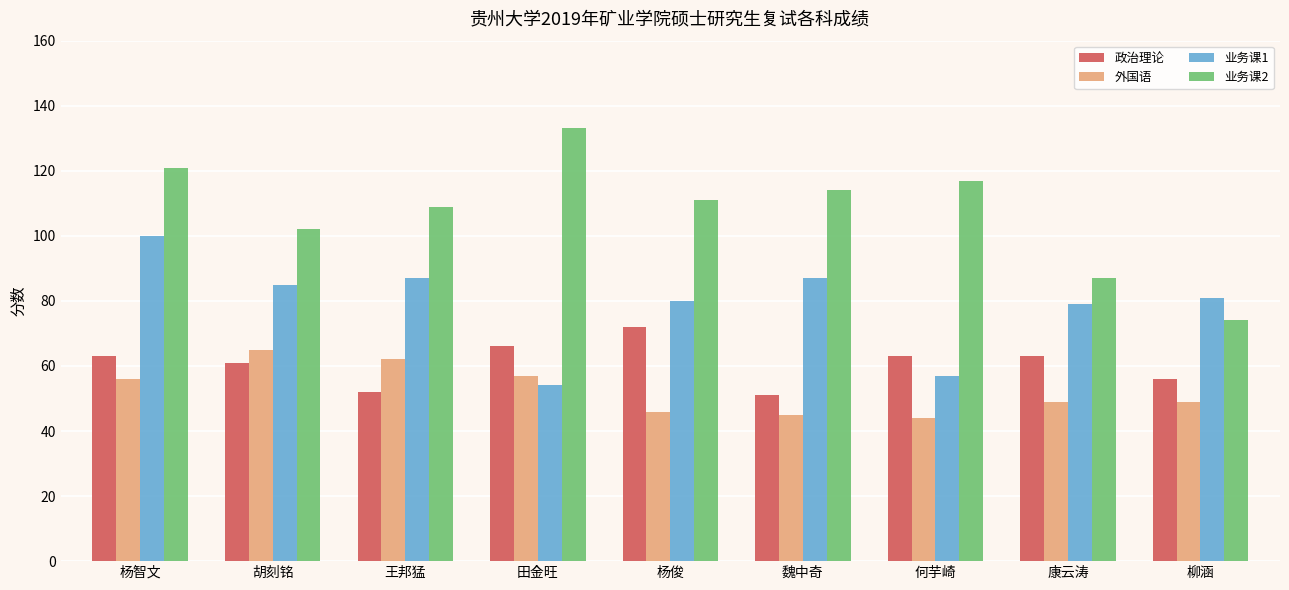

At which label does 业务课1 reach its minimum?

田金旺